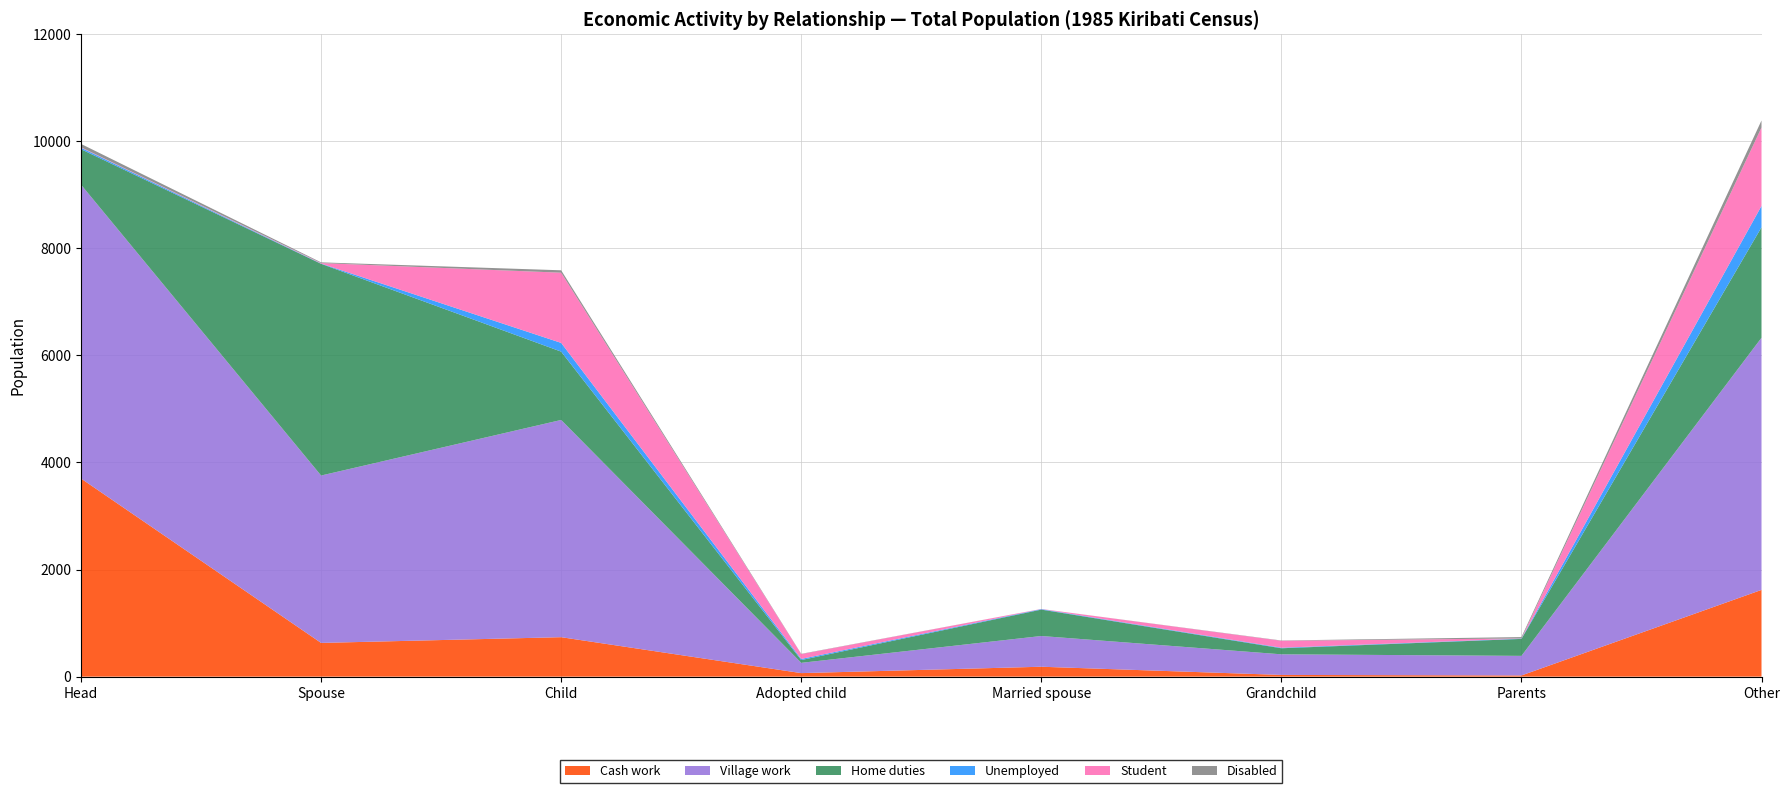

Reading left to right, list all the values displayed in this chart.

Cash work: 3700	630	737	66	185	32	22	1620
Village work: 5488	3126	4057	192	574	385	366	4709
Home duties: 662	3954	1276	52	493	113	317	2063
Unemployed: 29	5	163	21	9	10	6	399
Student: 8	9	1311	90	3	130	3	1464
Disabled: 62	13	45	5	0	5	25	132